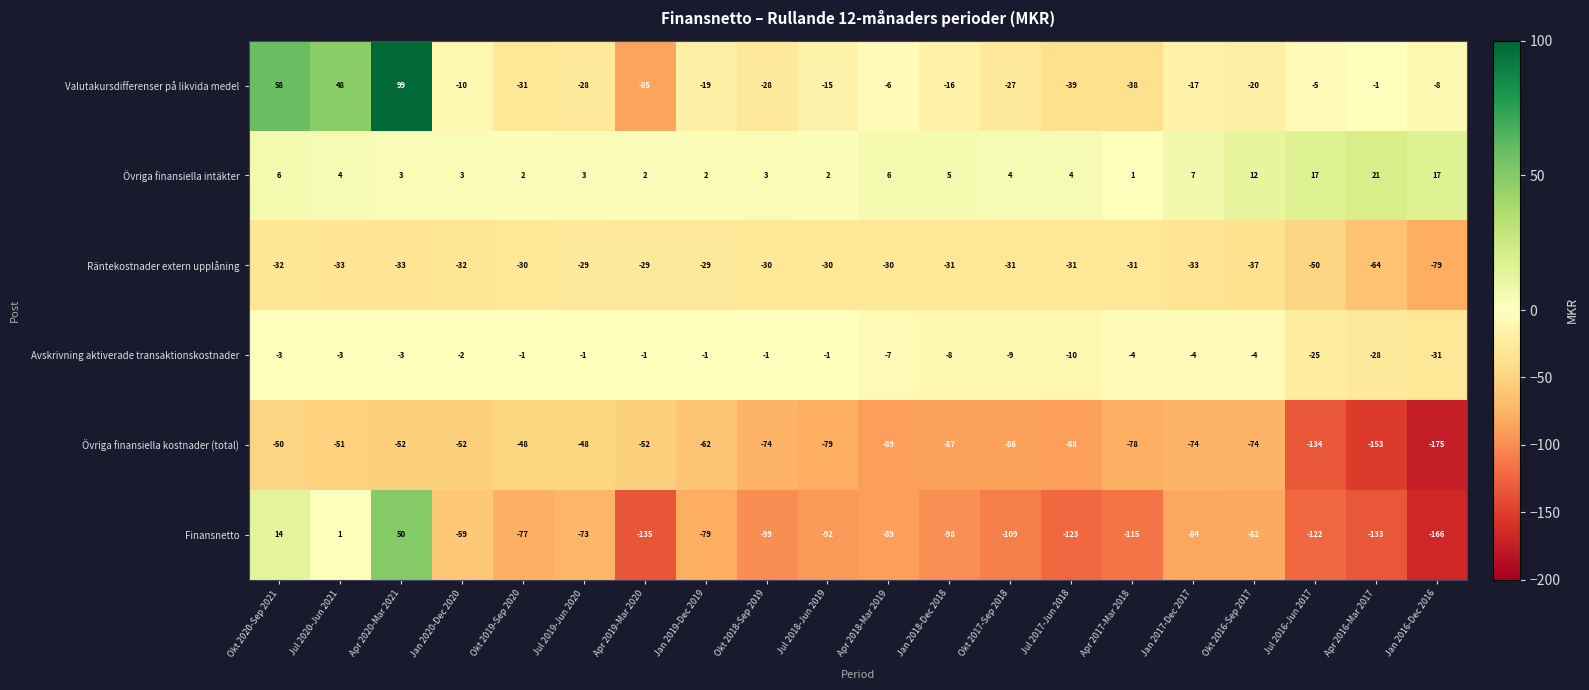

The value of Valutakursdifferenser på likvida medel at Okt 2016-Sep 2017 is -20. True or false?

True